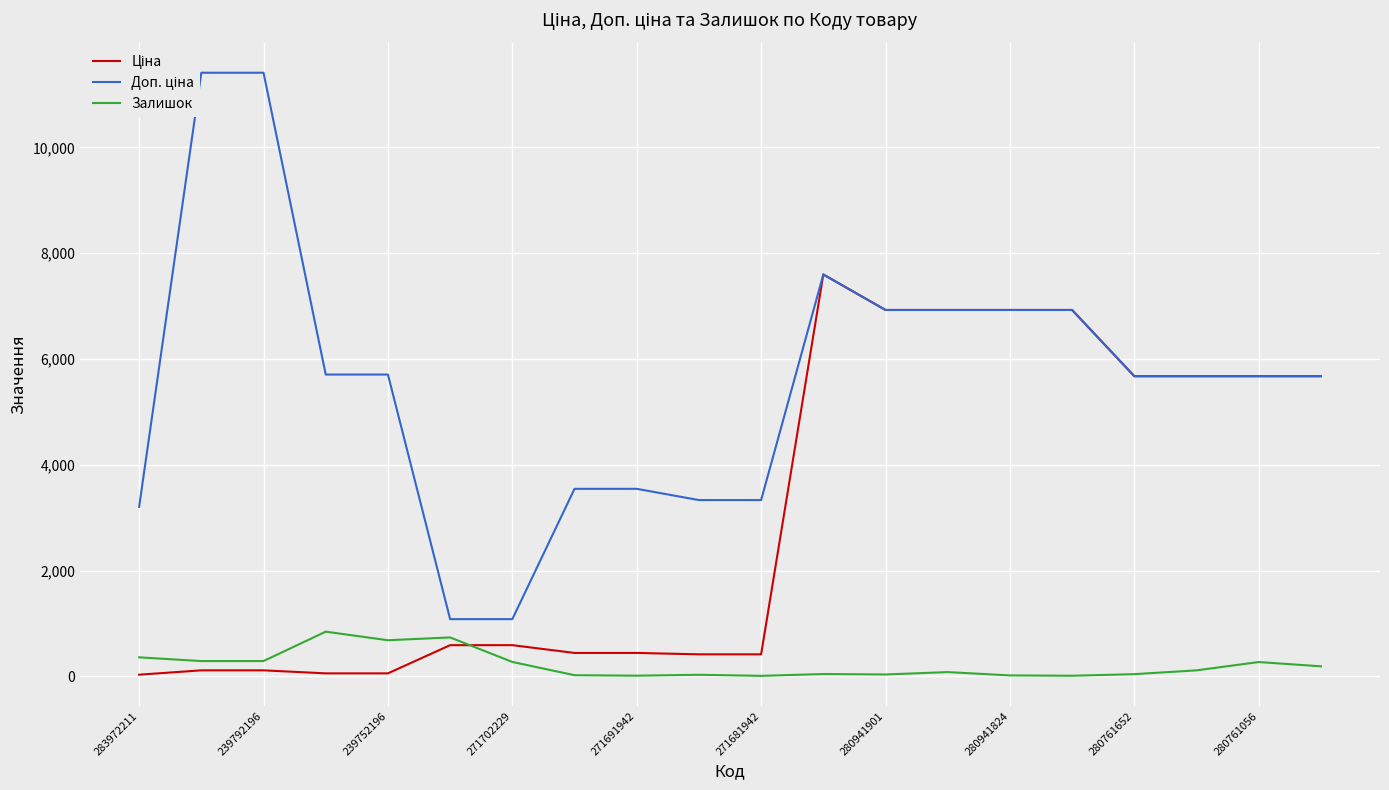

What position from the left is 17?

18